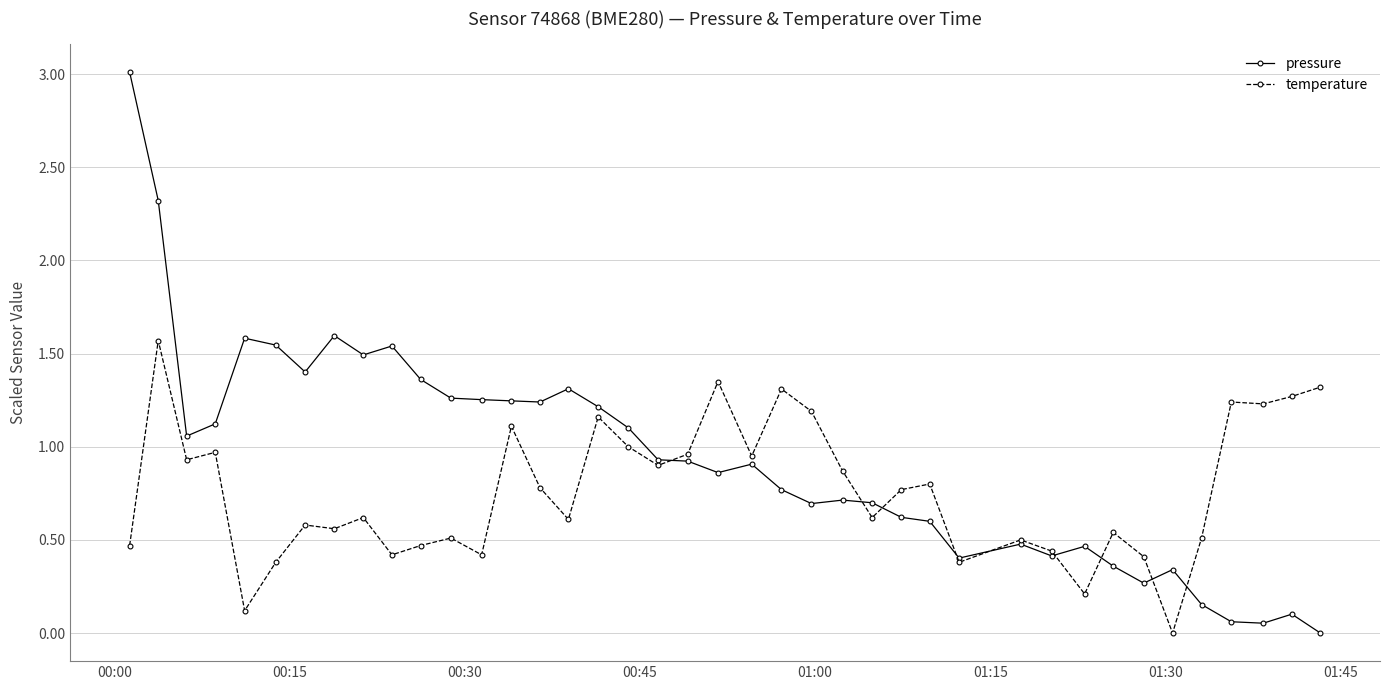

Which series has the largest range (max minus min)?

pressure